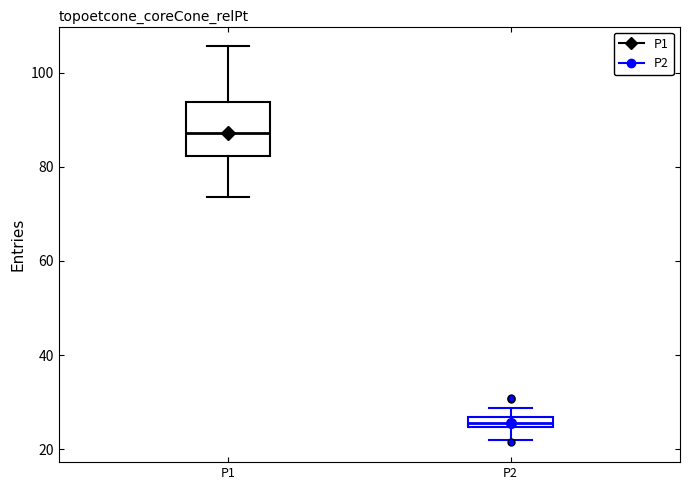

Where does the lower whisker of the box for P2 end on the y-axis? The values are not printed on the chart, so give them approximately, as read against the axis.

22